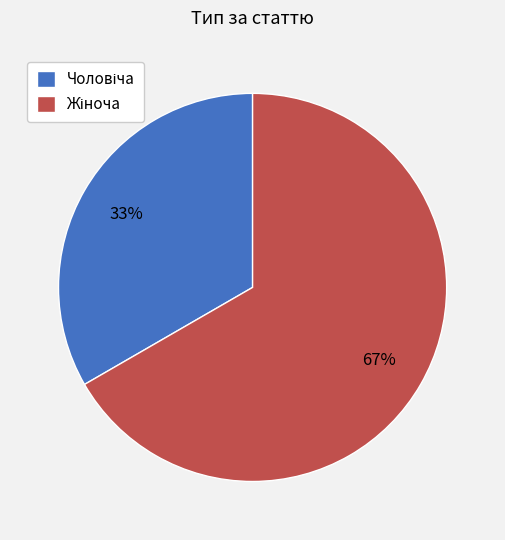

How many slices are in this pie chart?

2